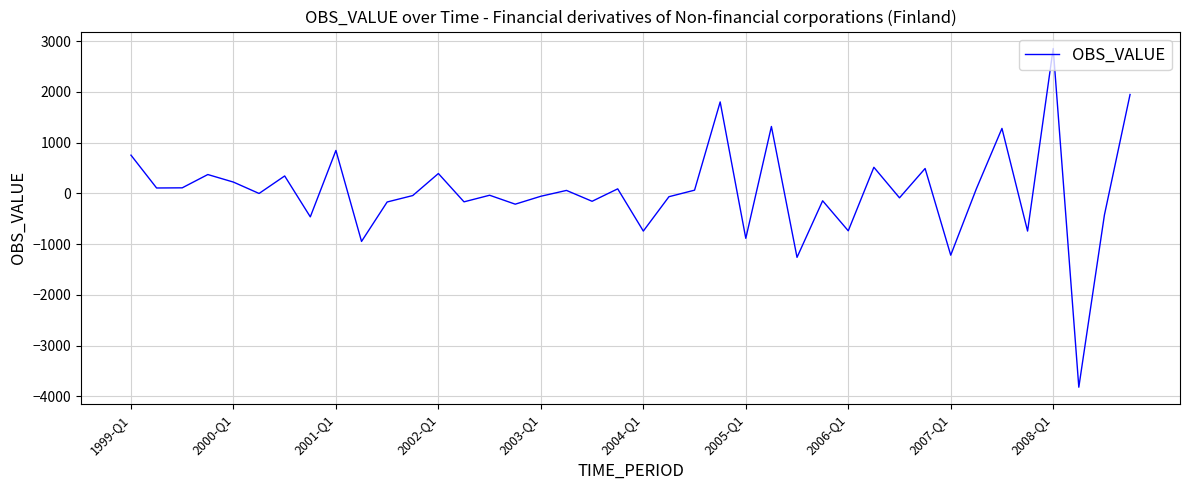

What is the difference between the maximum and minimum values?

6675